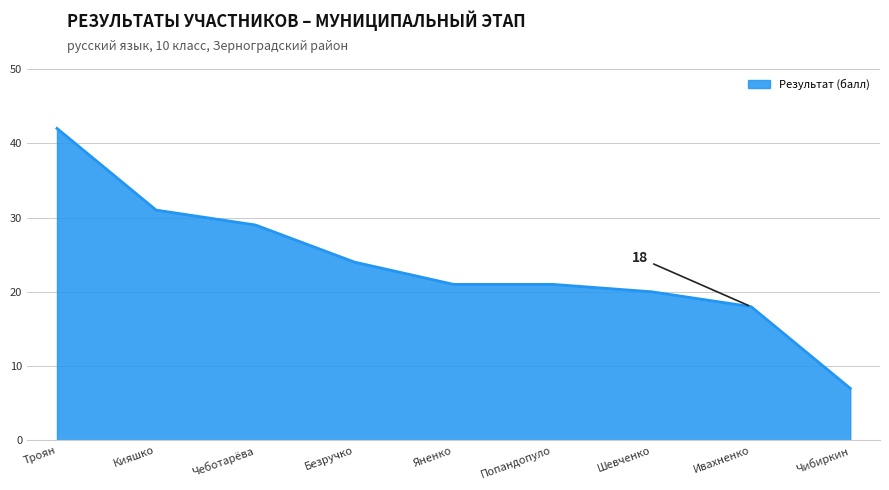

What position from the left is Попандопуло?

6